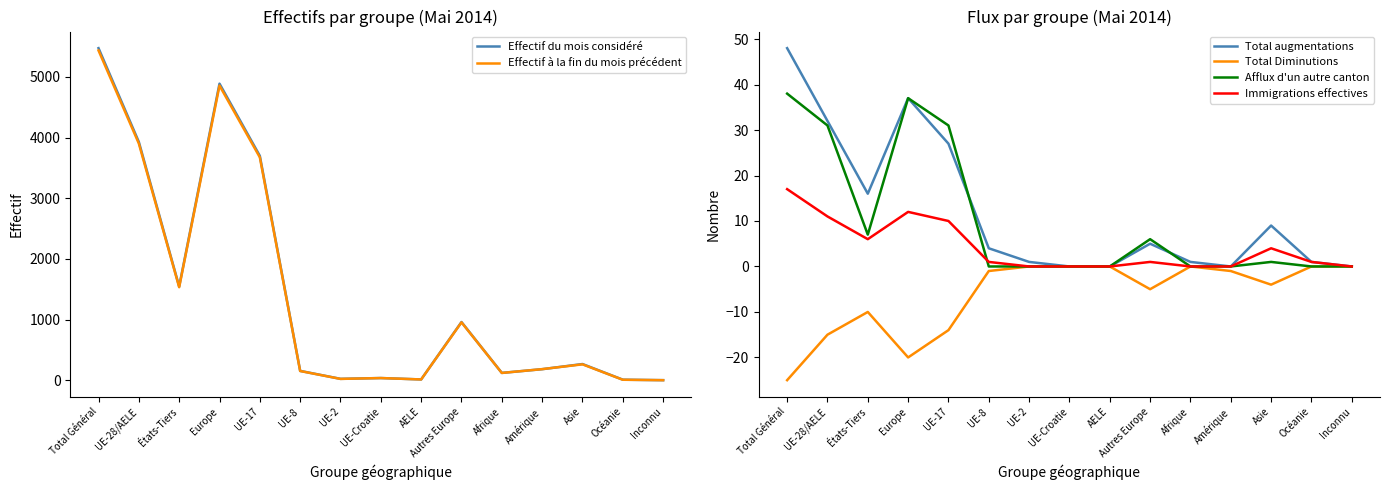

What are all the series names shown in the legend?

Effectif du mois considéré, Effectif à la fin du mois précédent, Total augmentations, Total Diminutions, Afflux d'un autre canton, Immigrations effectives